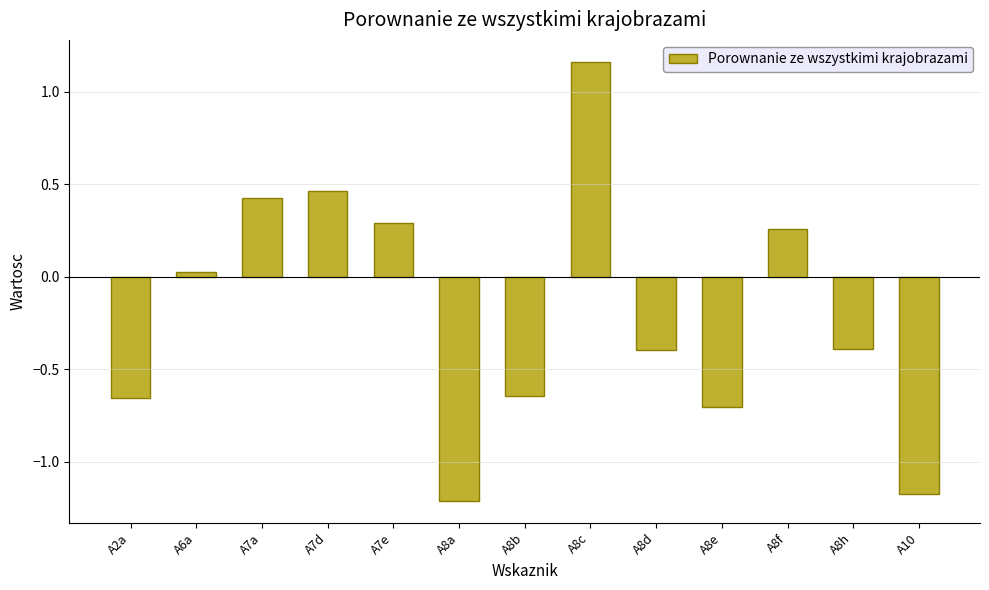

At which label is the value closest to 0?

A6a